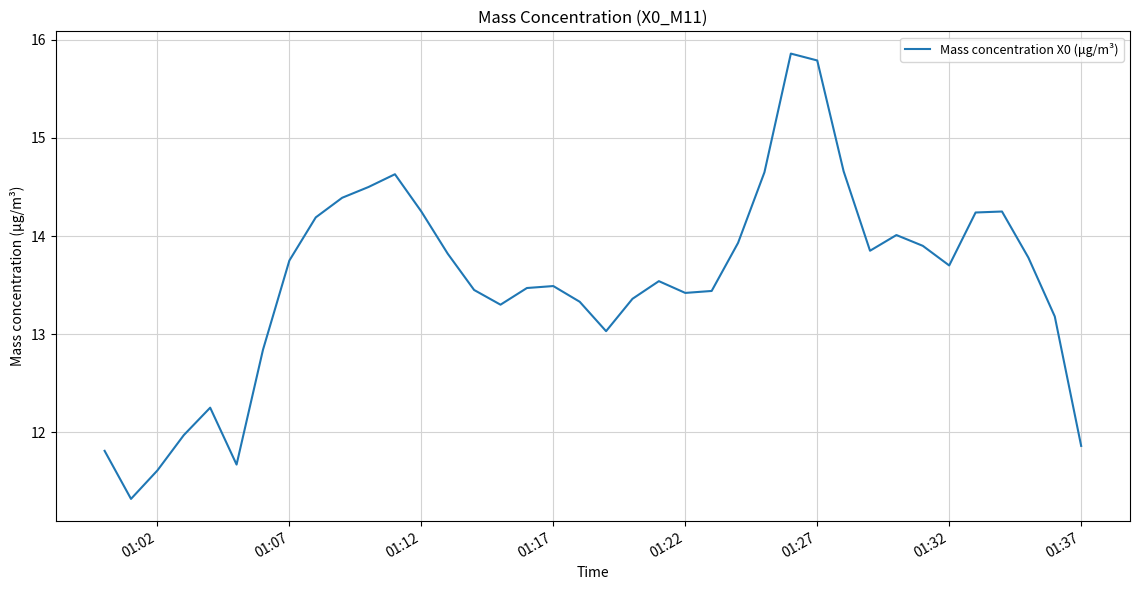

What is the minimum value shown in the chart?

11.3